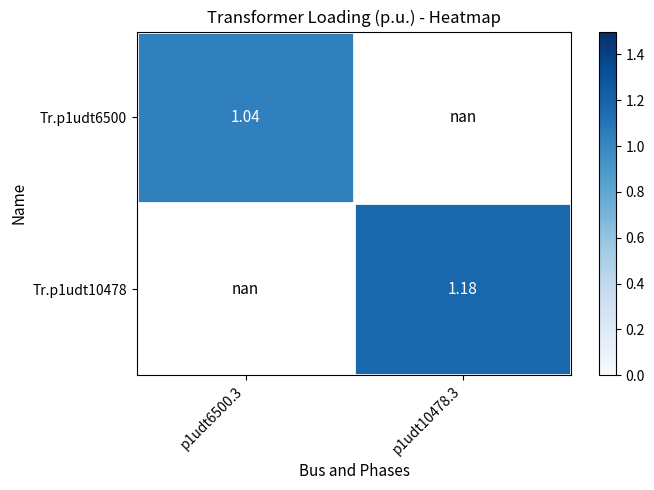

At which category does the chart reach its minimum across all series?

p1udt6500.3